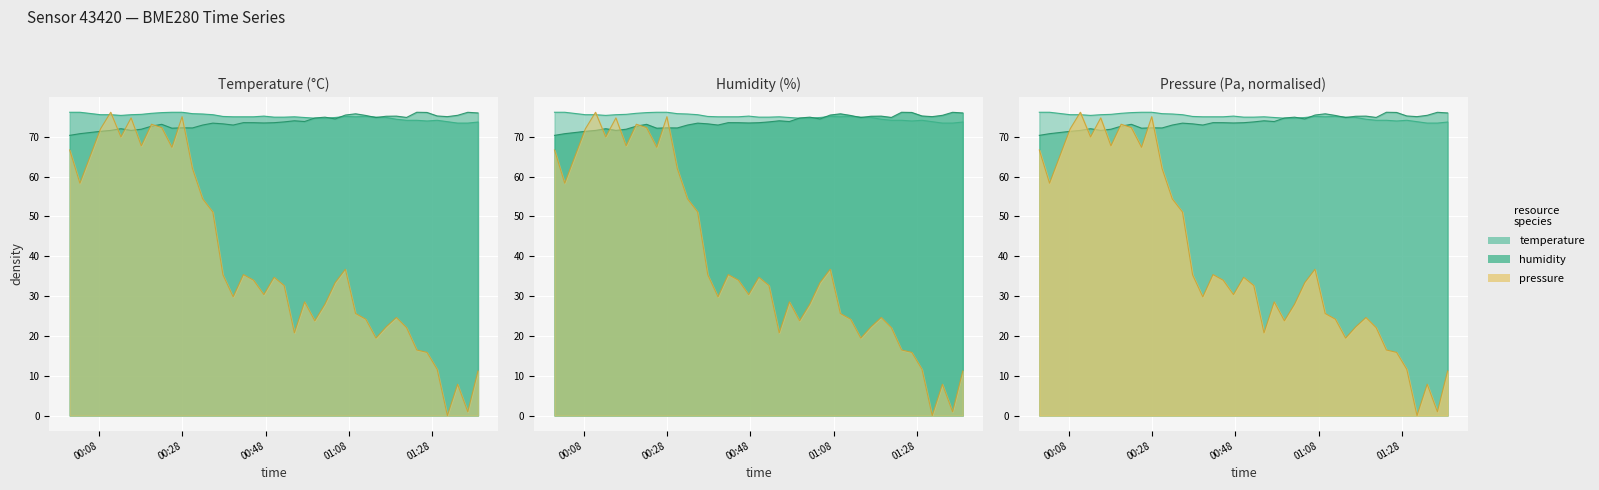

At how many categories does at least one series exceed 7?

40